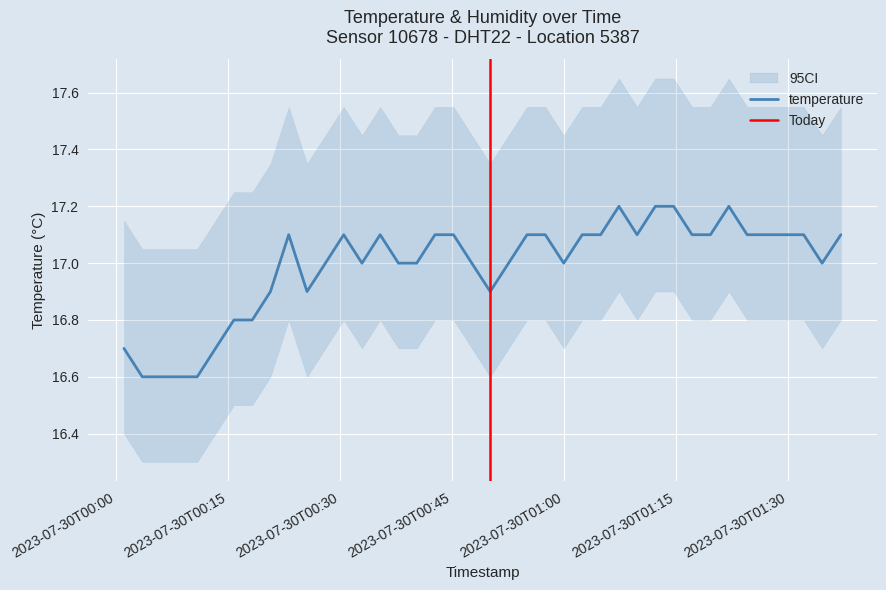

True or false: the data has more than 2 interior local peaks.

True